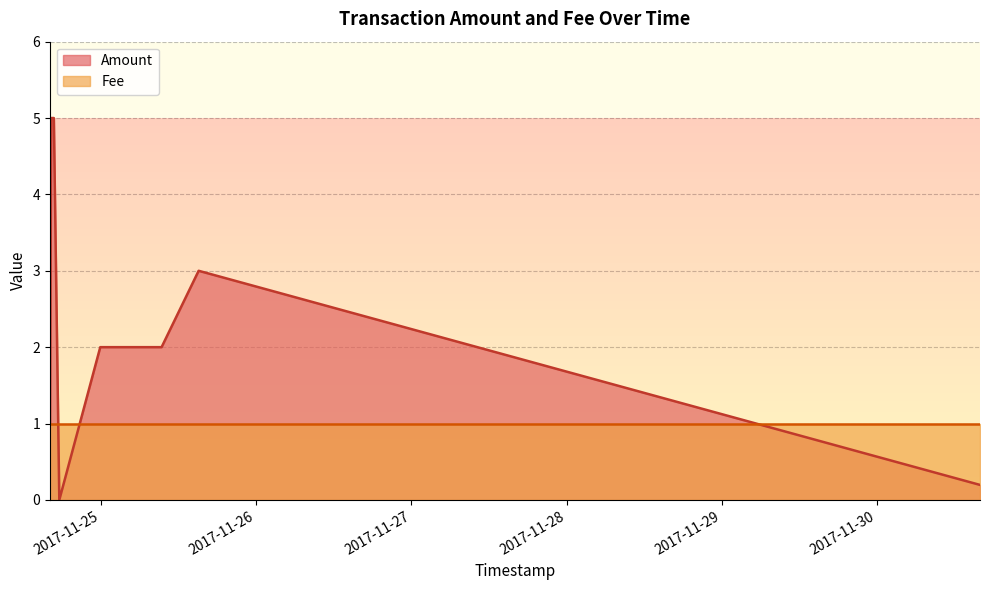

Which series changed the most between 3 and 7?

Amount